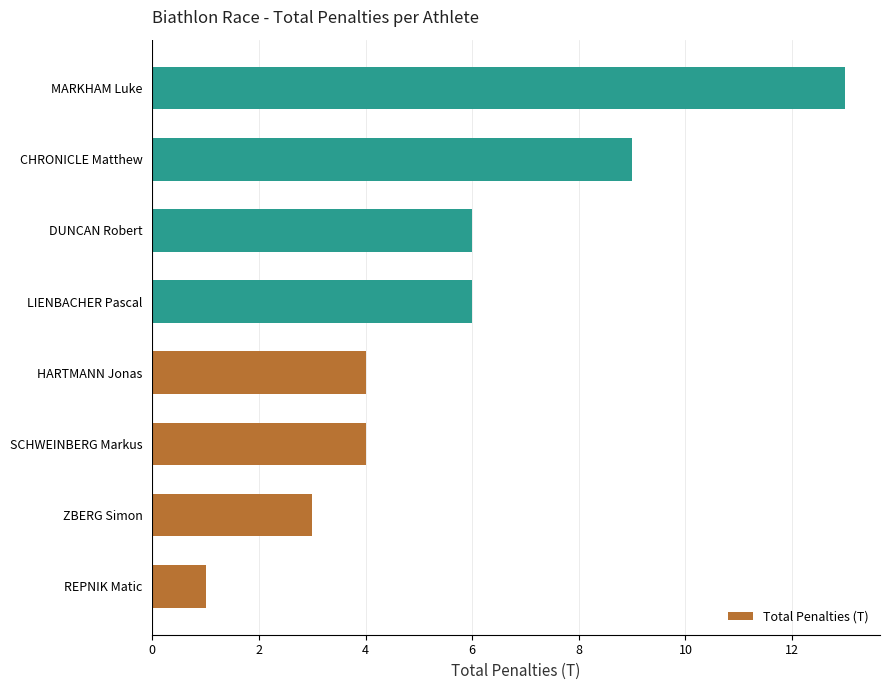

Reading bottom to top, extract all data points from this chart.

REPNIK Matic=1	ZBERG Simon=3	SCHWEINBERG Markus=4	HARTMANN Jonas=4	LIENBACHER Pascal=6	DUNCAN Robert=6	CHRONICLE Matthew=9	MARKHAM Luke=13